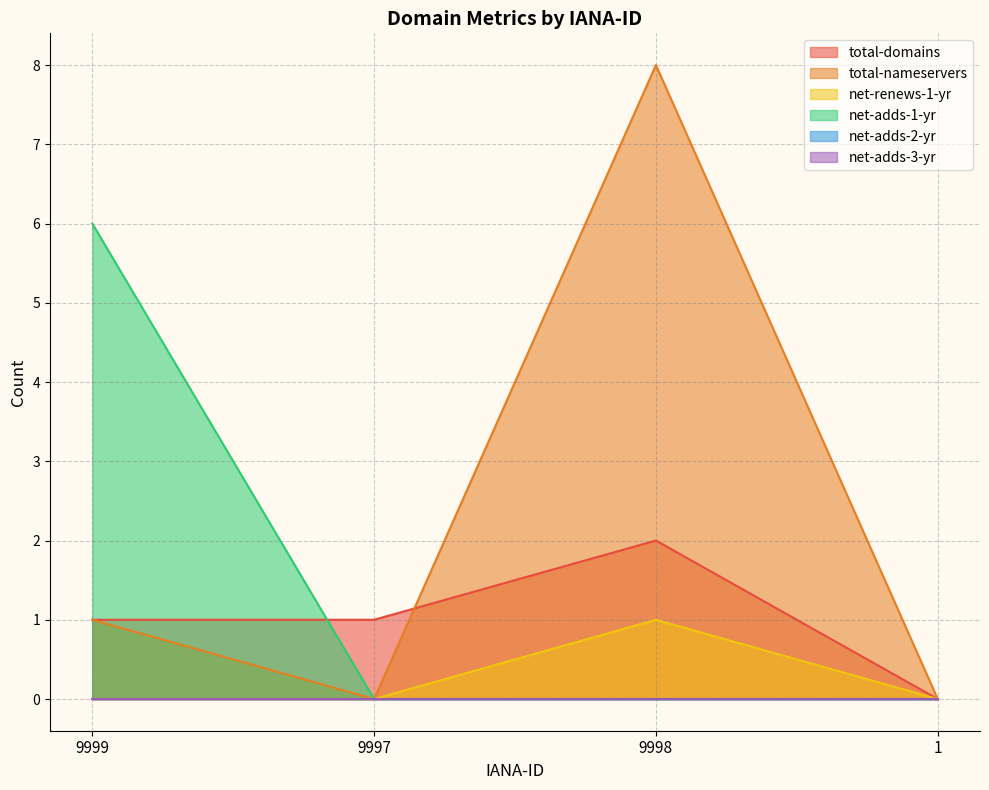

How many intersections are there between net-adds-1-yr and total-domains?

1